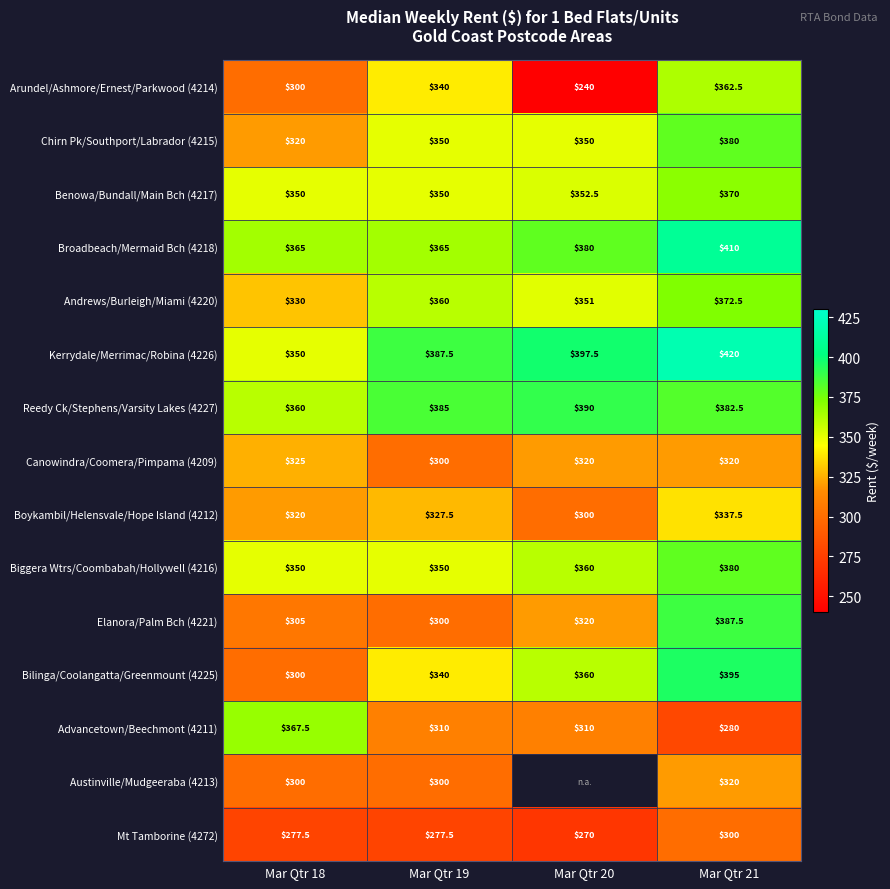

Count the Chirn Pk/Southport/Labrador (4215) values in the range 350 to 380.

3